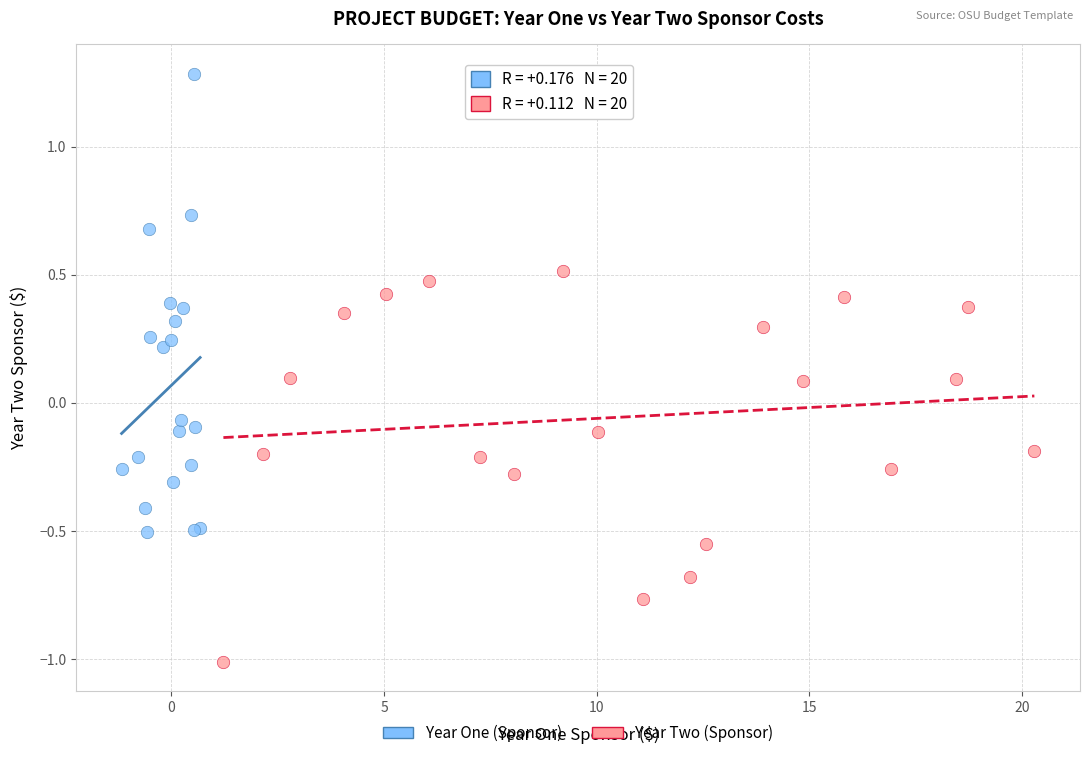

Which series reaches the minimum Y coordinate?

Year Two (Sponsor)